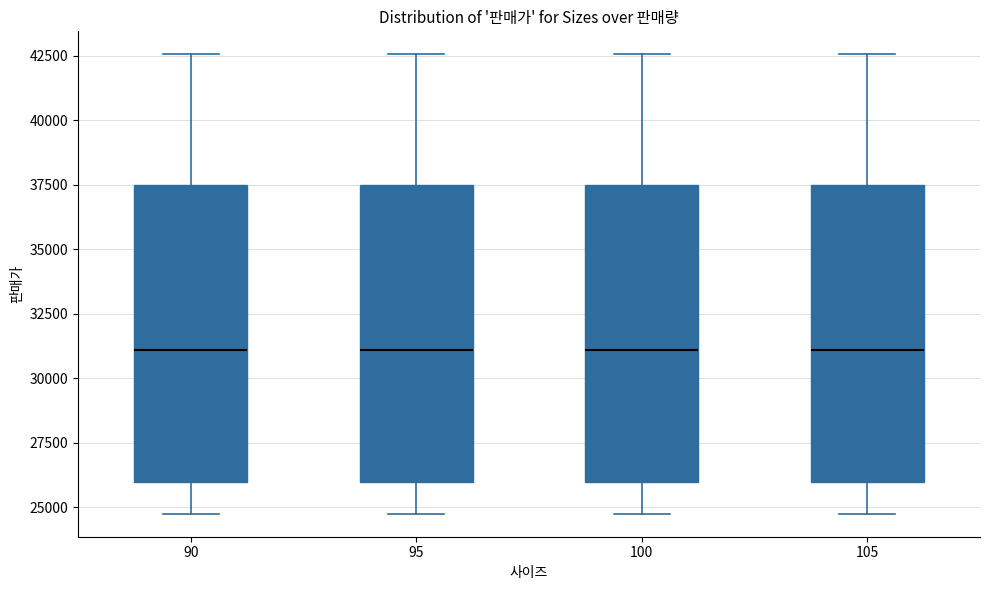

Where does the lower whisker of the box at x = 100 end on the y-axis? The values are not printed on the chart, so give them approximately, as read against the axis.

25000